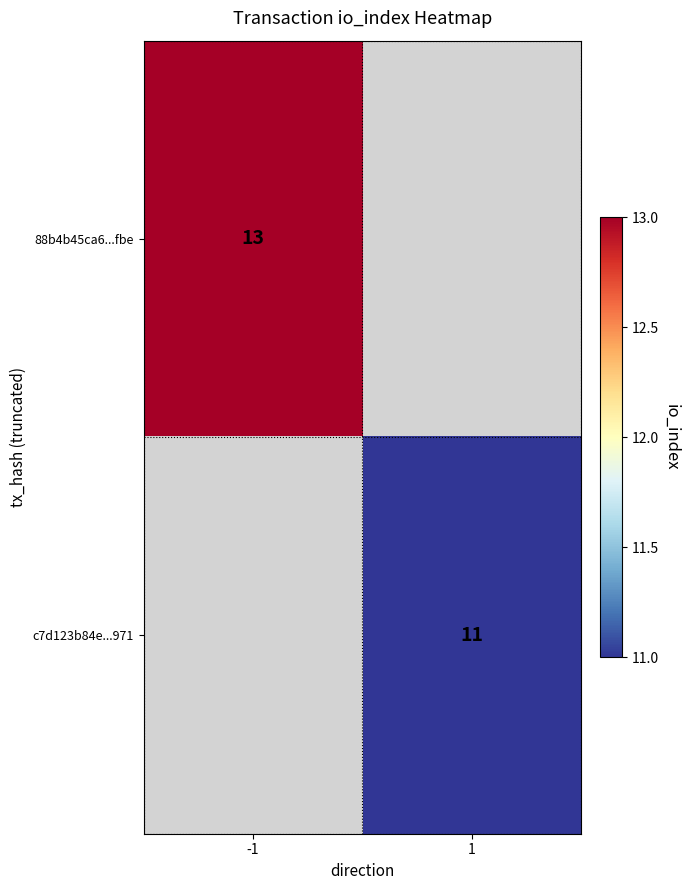

True or false: c7d123b84e...971 has a value of 6.5 at 1.

False